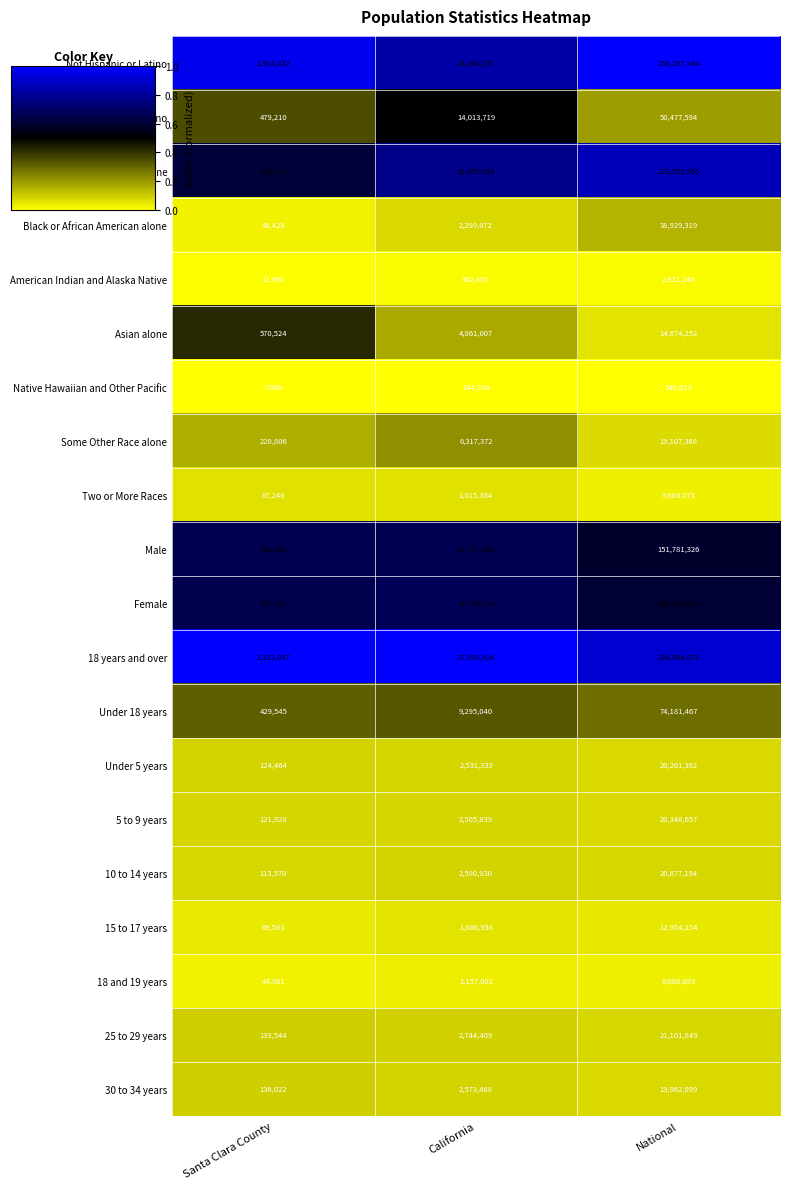

What is the greatest value displayed?

258267944